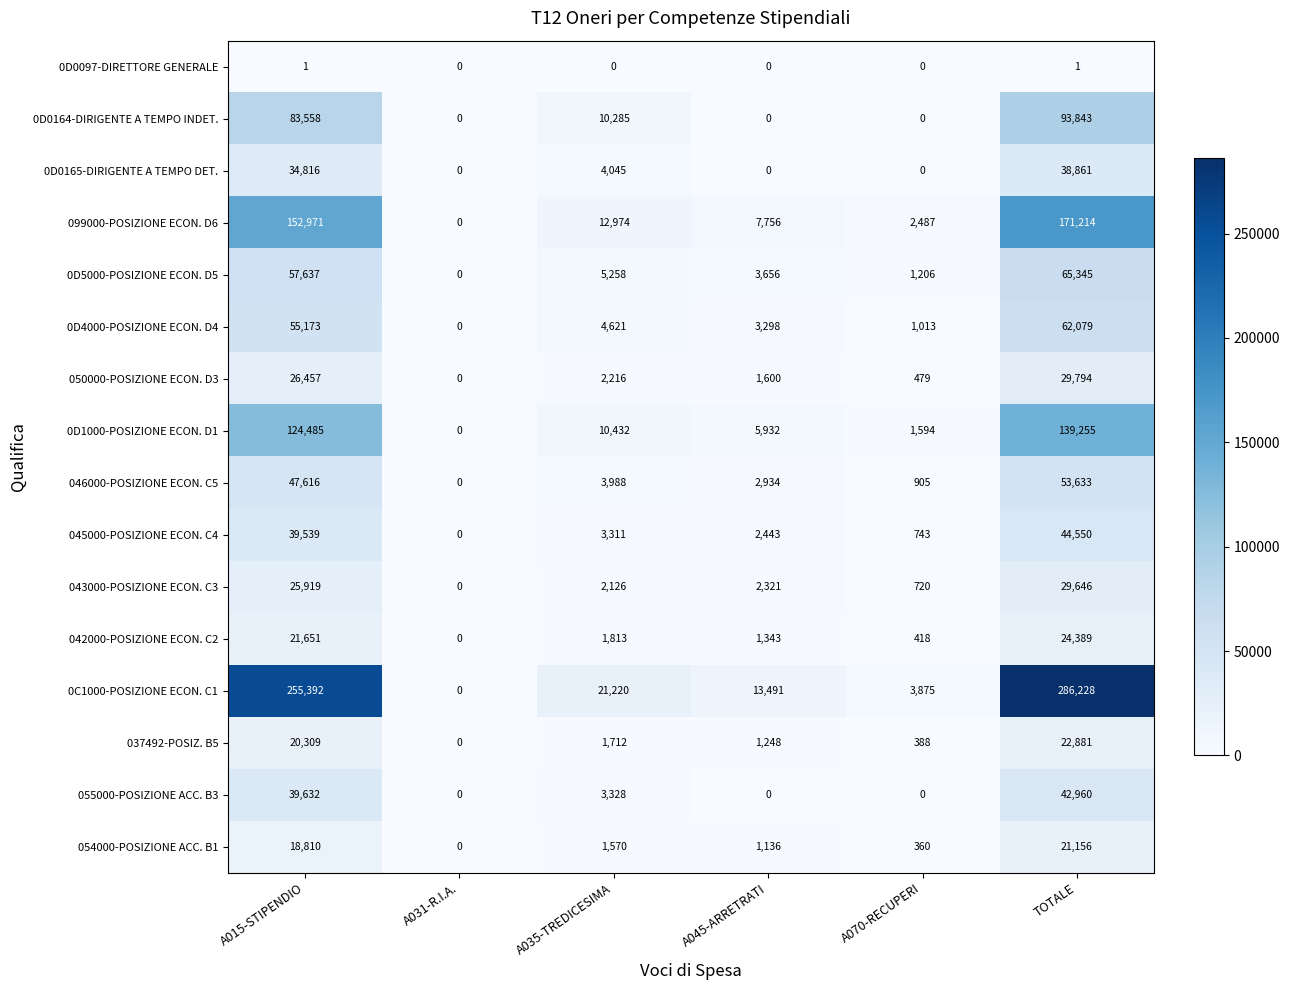

How many data points does each series have?

6